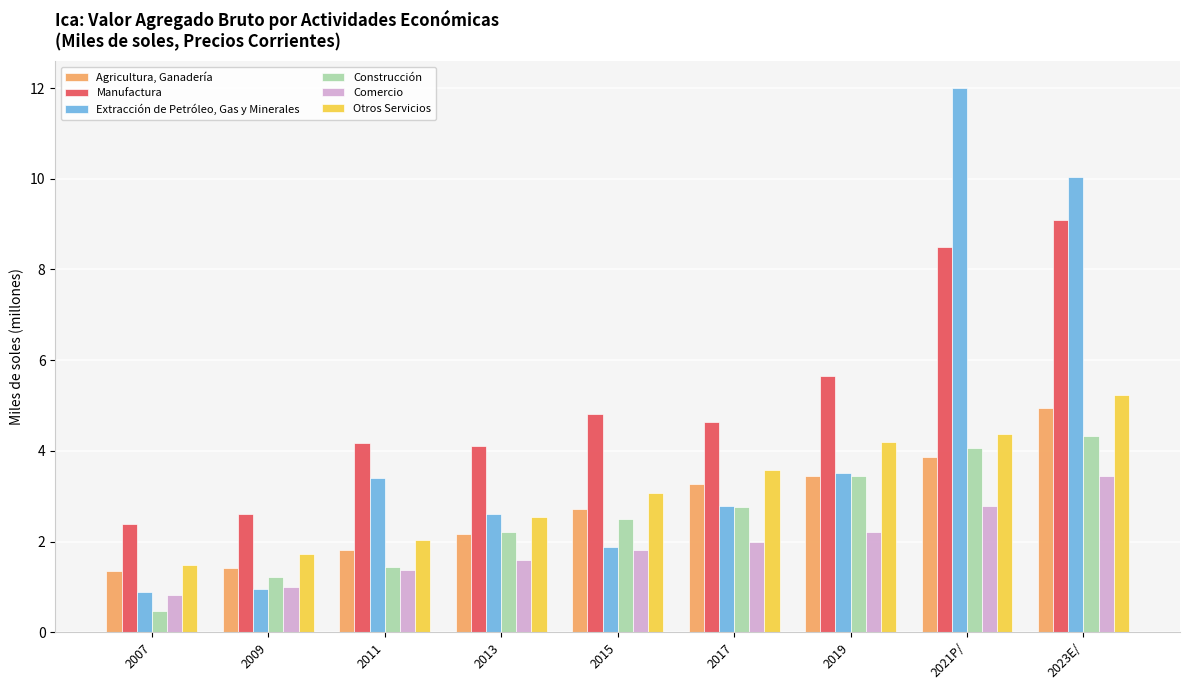

What value does the Otros Servicios series have at 2015?

3.1